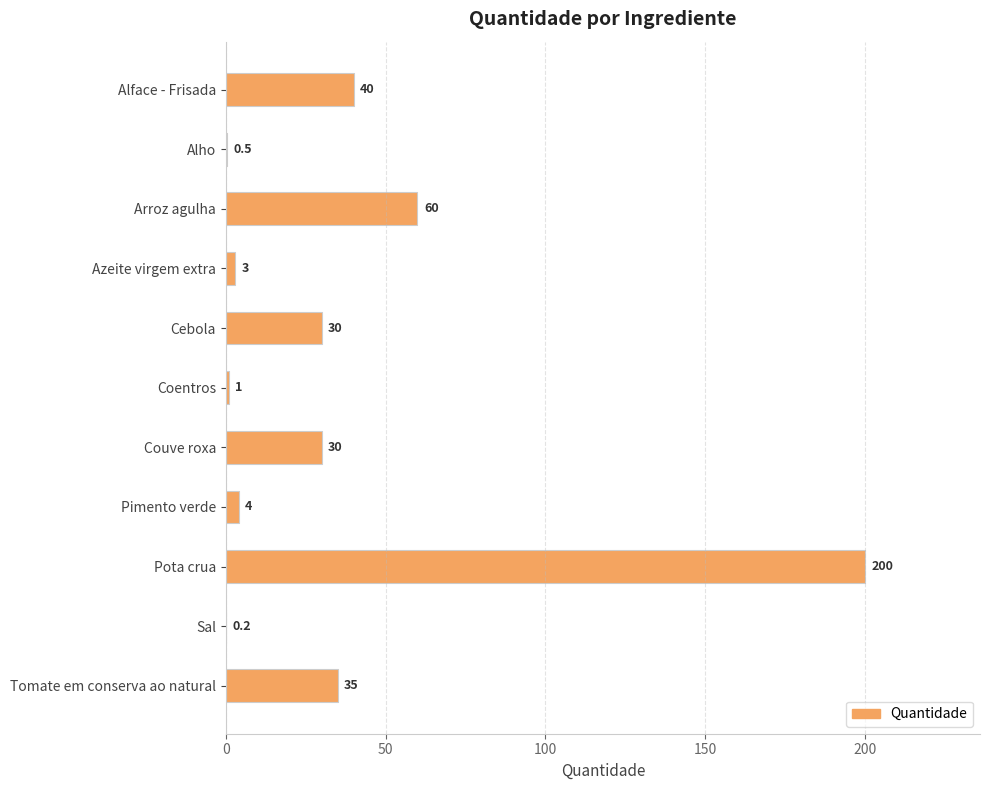

What is the greatest value displayed?

200.0